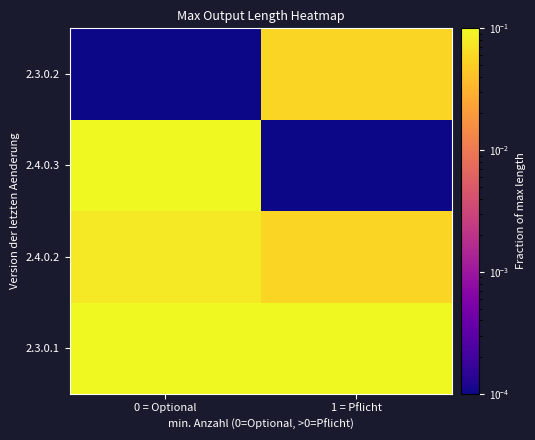

What is the spread (max minus min) of values at 1 = Pflicht?

0.4